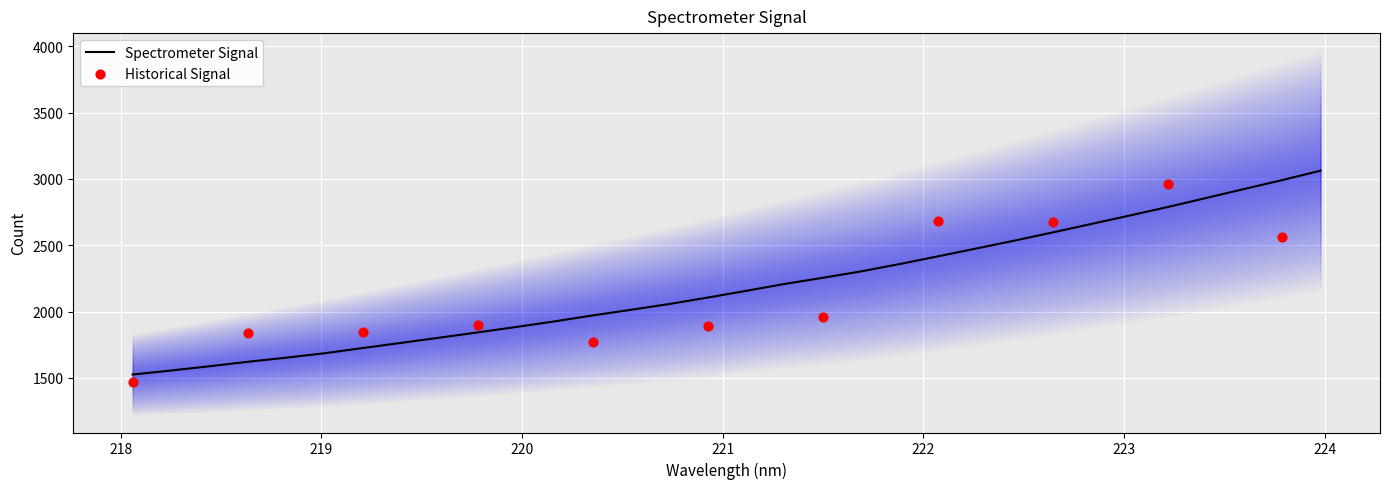

Between 223.5987 and 219.3979, which is larger?

223.5987